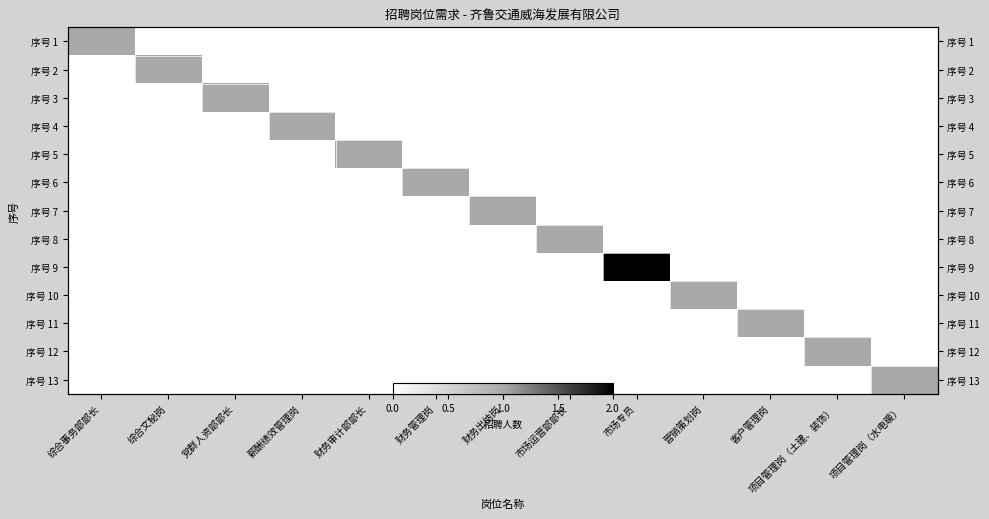

Count the 序号 3 values in the range 0 to 1.

13